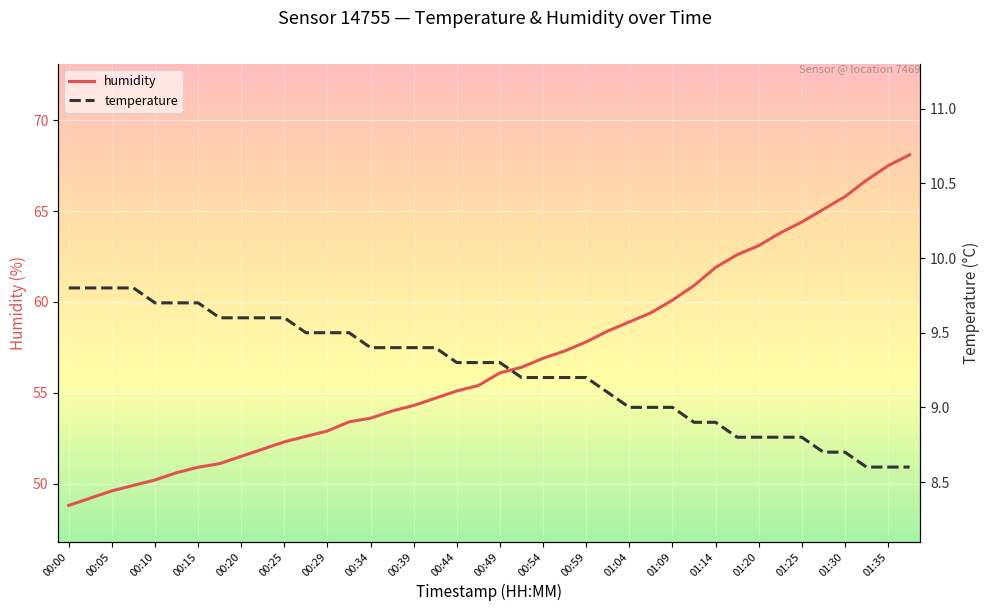

True or false: humidity has a value of 52.9 at 00:29.

True